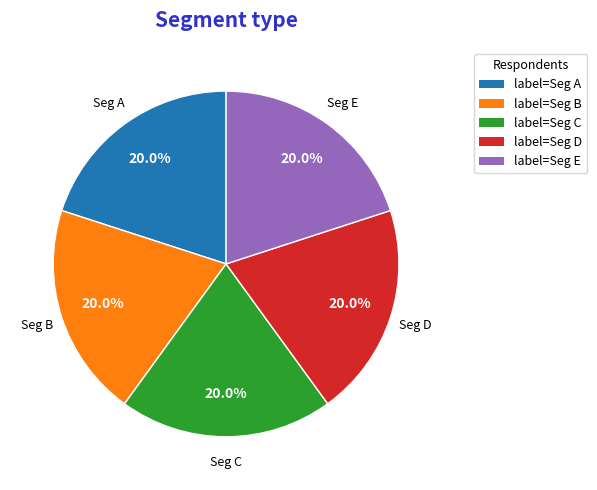

How many slices are in this pie chart?

5